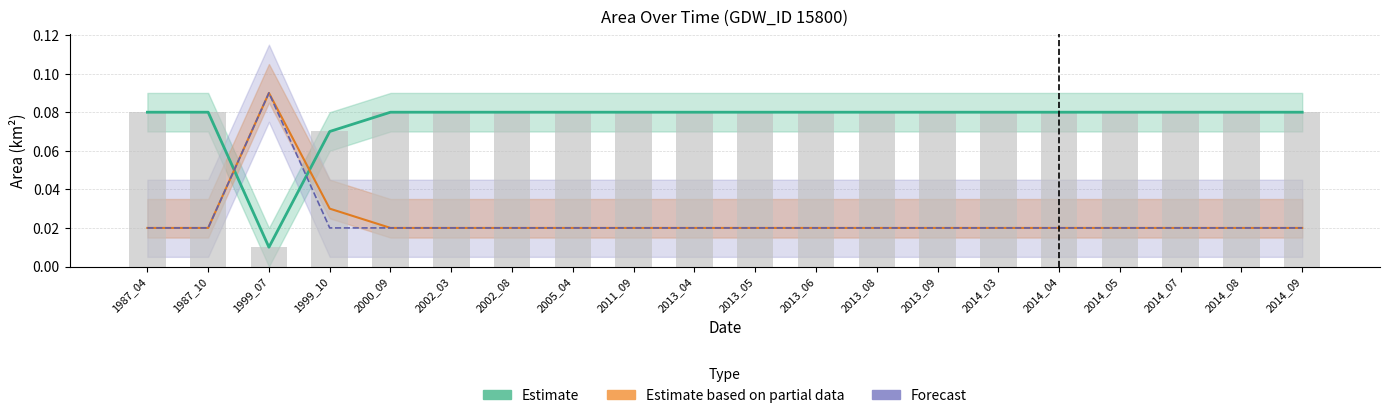

Which category has the lowest value across all series?

1999_07